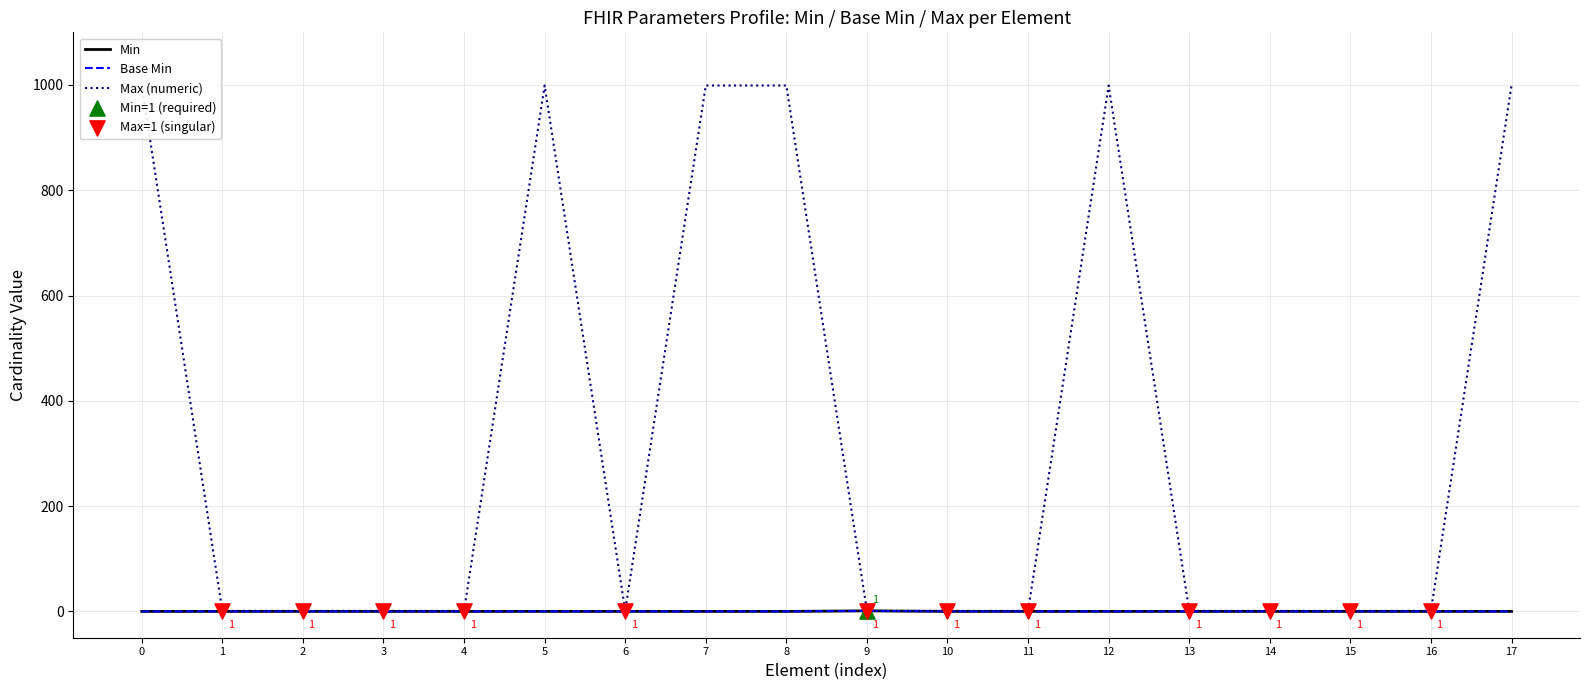

Which series has the widest spread of Y values?

Max (numeric)